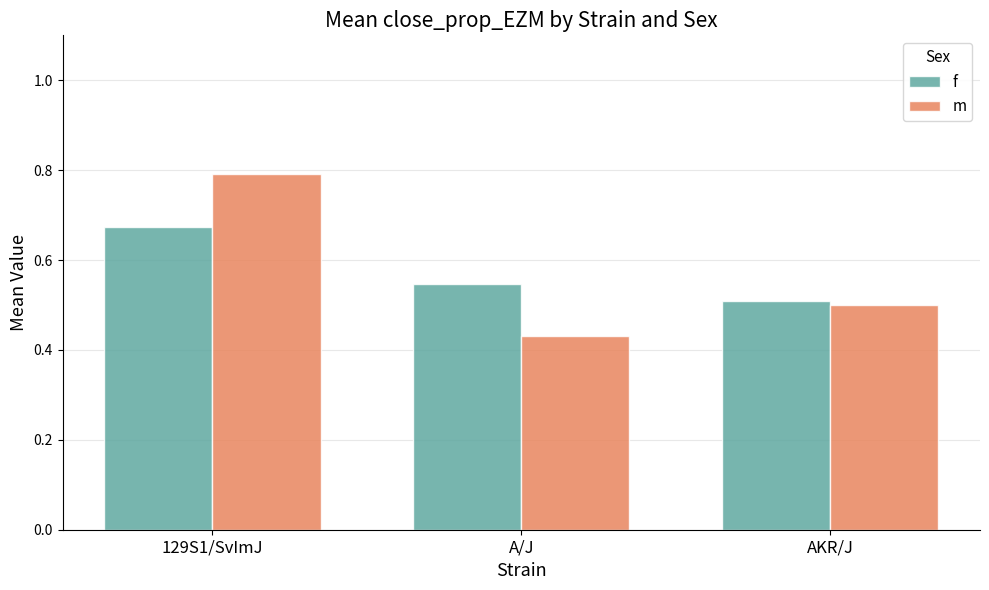

What is the total value across all series at 129S1/SvImJ?

1.5